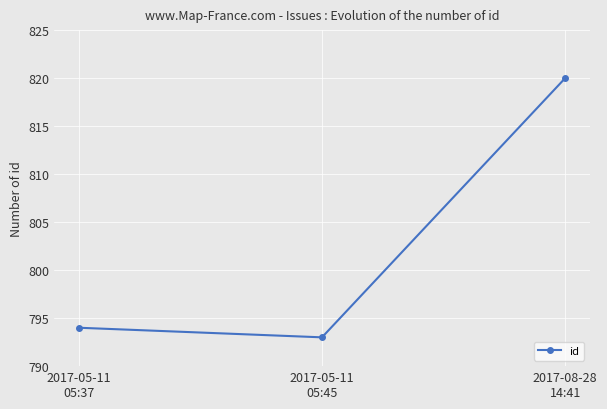

Reading left to right, extract all data points from this chart.

794	793	820